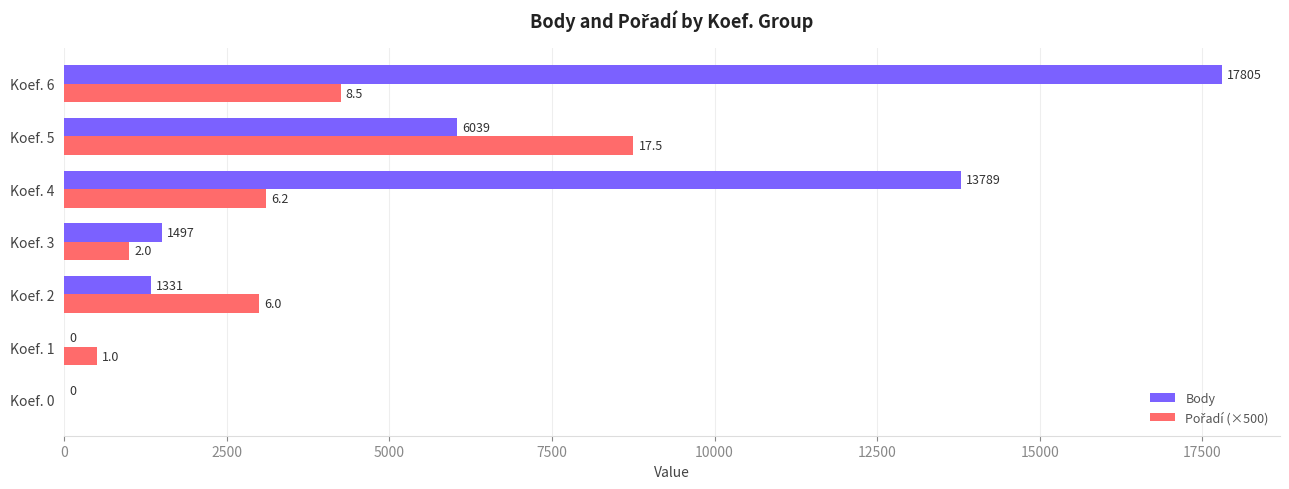

What value does the Body series have at Koef. 5, to the nearest 10?

6040